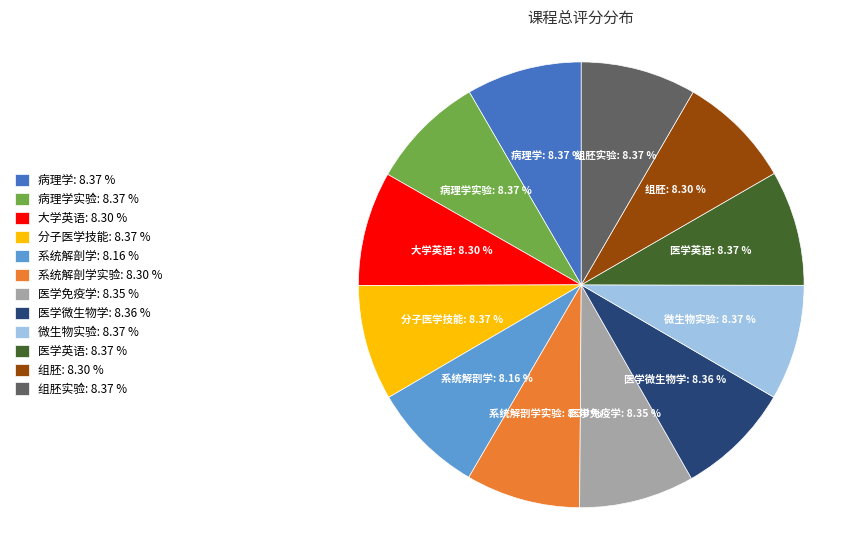

Does any single category account for the majority?

No